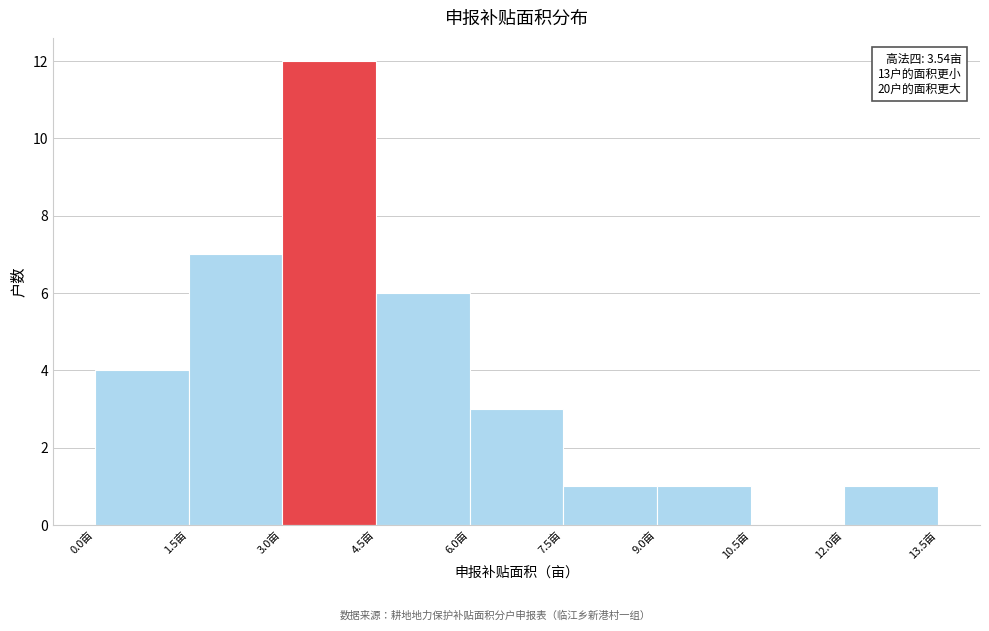

Over which range of the x-axis is the bar tallest?

3.0 to 4.5